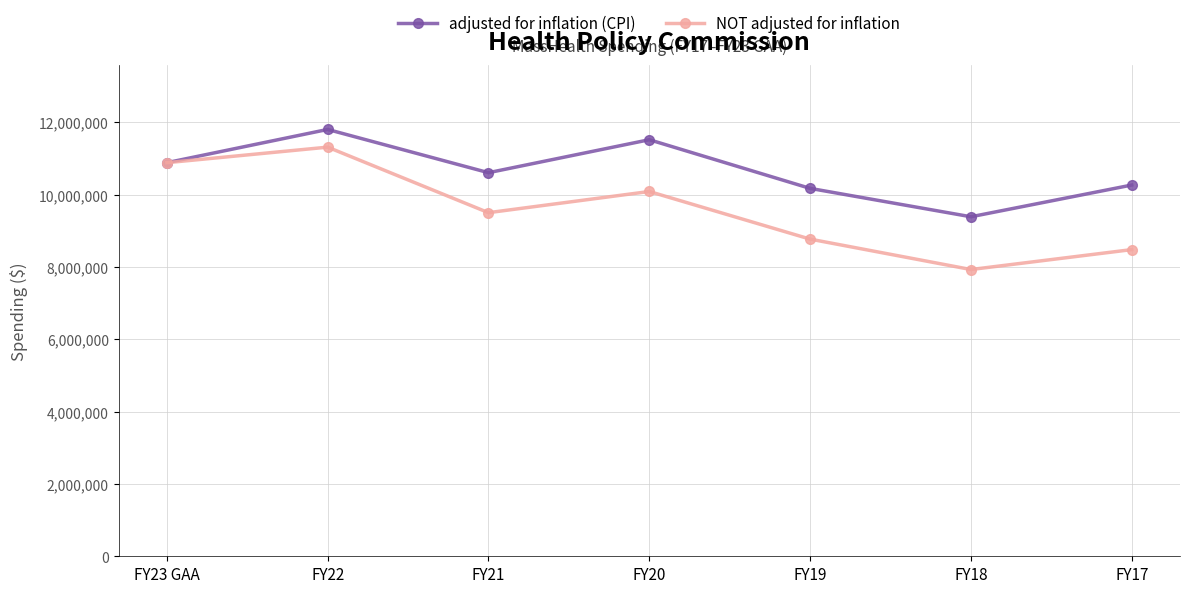

How many interior local valleys does the NOT adjusted for inflation series have?

2